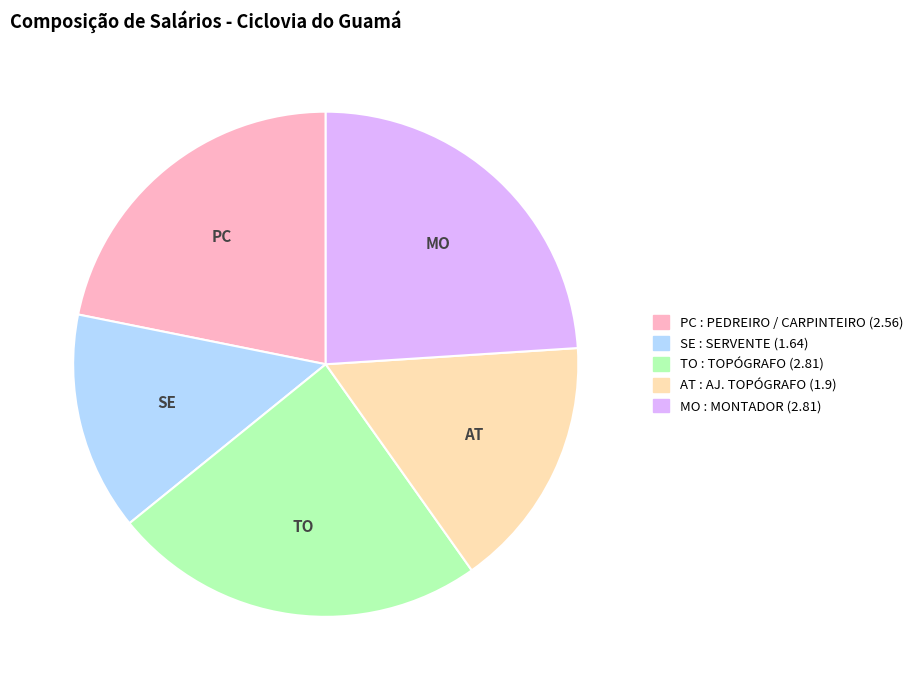

Count the number of slices in the pie.

5